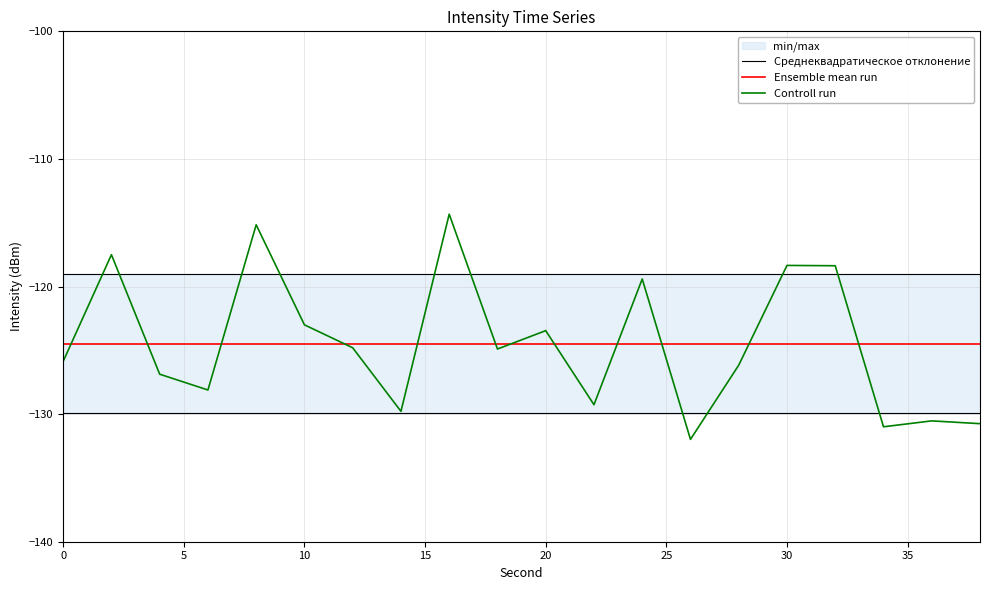

What is the value of the Ensemble mean run point at the 8th from the left?

-124.5